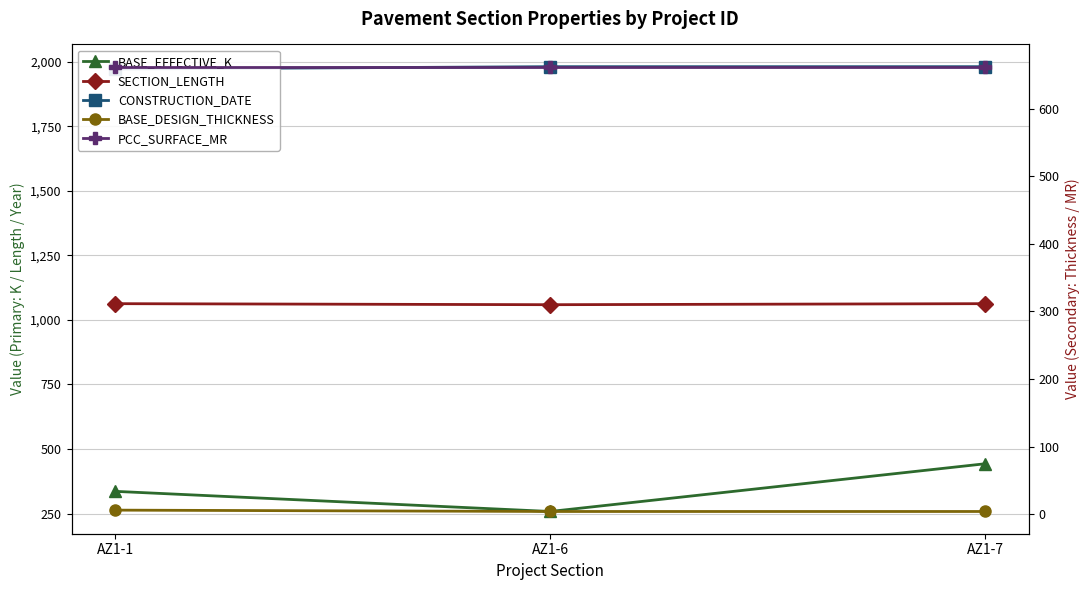

What is the maximum value for CONSTRUCTION_DATE?

1981